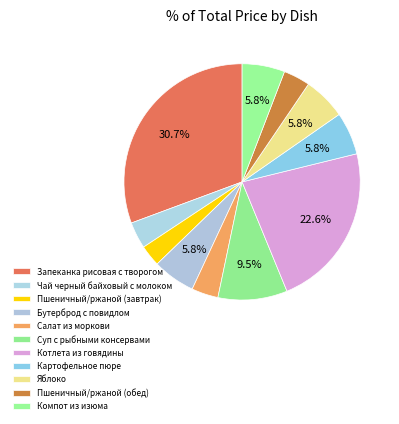

How many segments does this pie chart have?

11